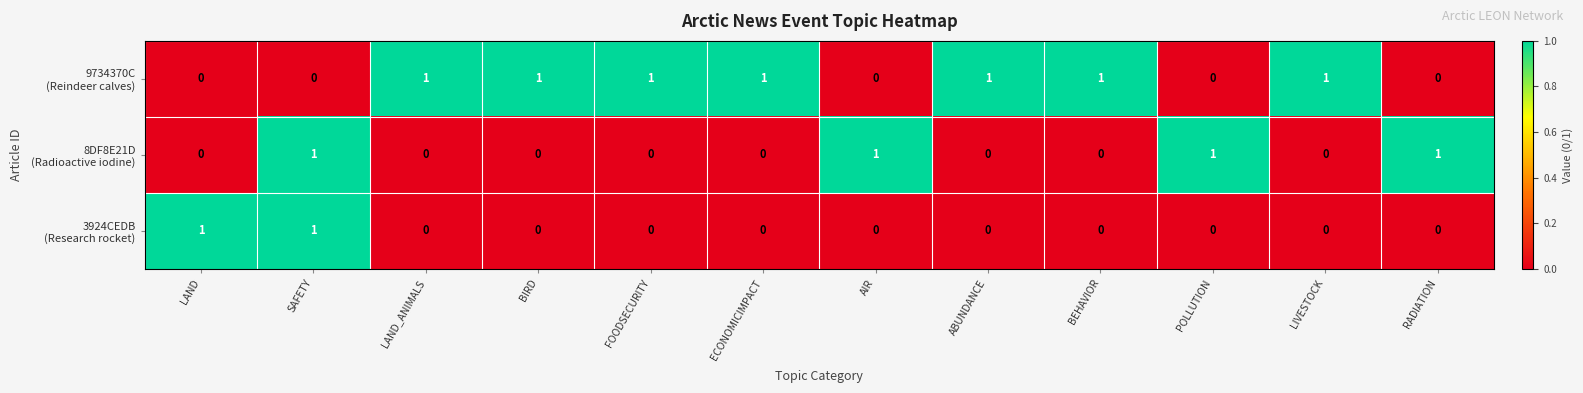

At how many categories does at least one series exceed 0?

12